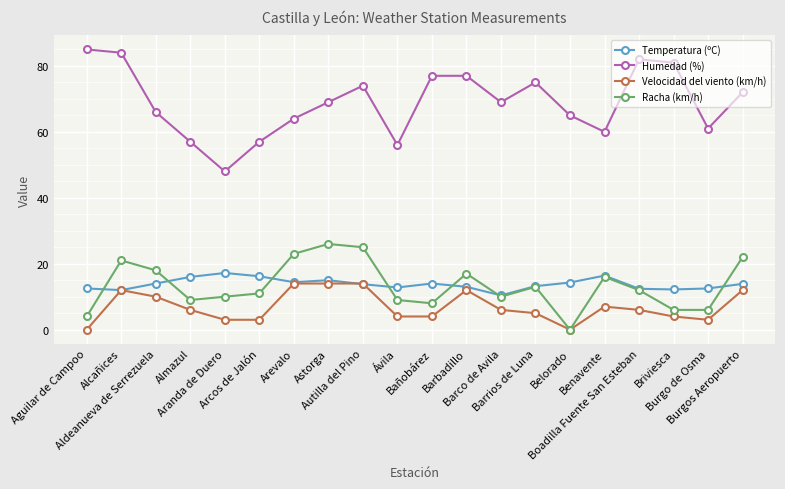

What is the maximum value shown in the chart?

85.0